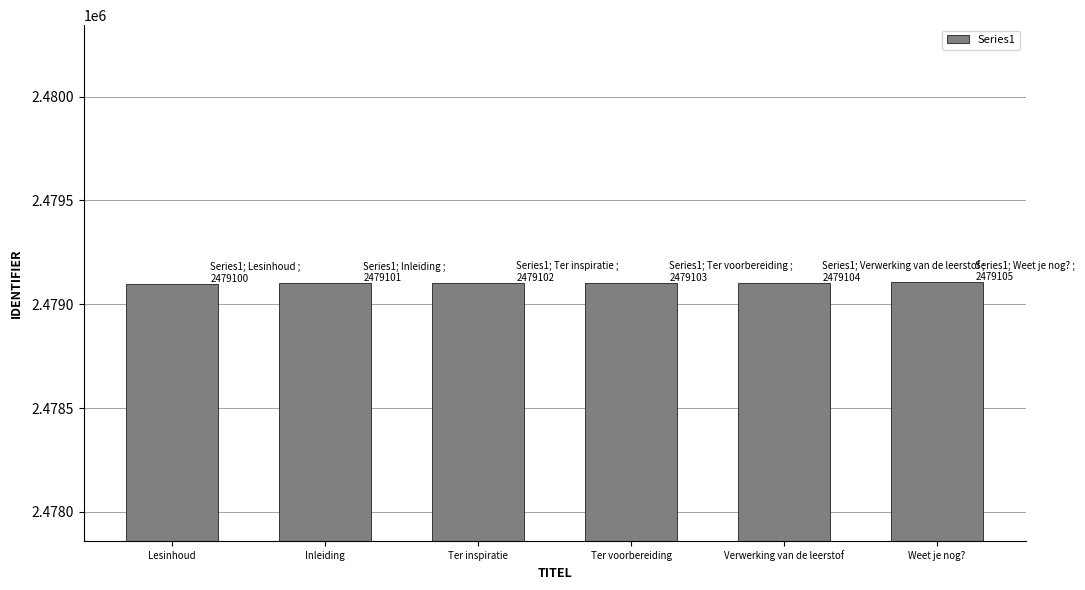

Does the chart contain any negative values?

No